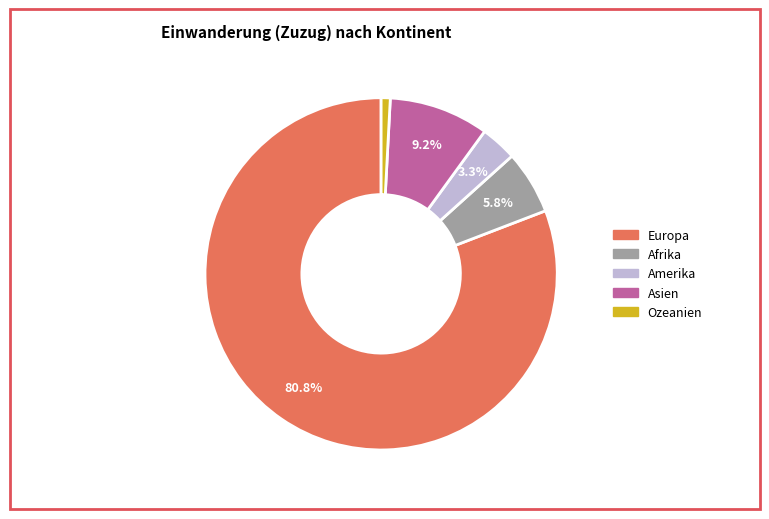

What is the majority slice?

Europa